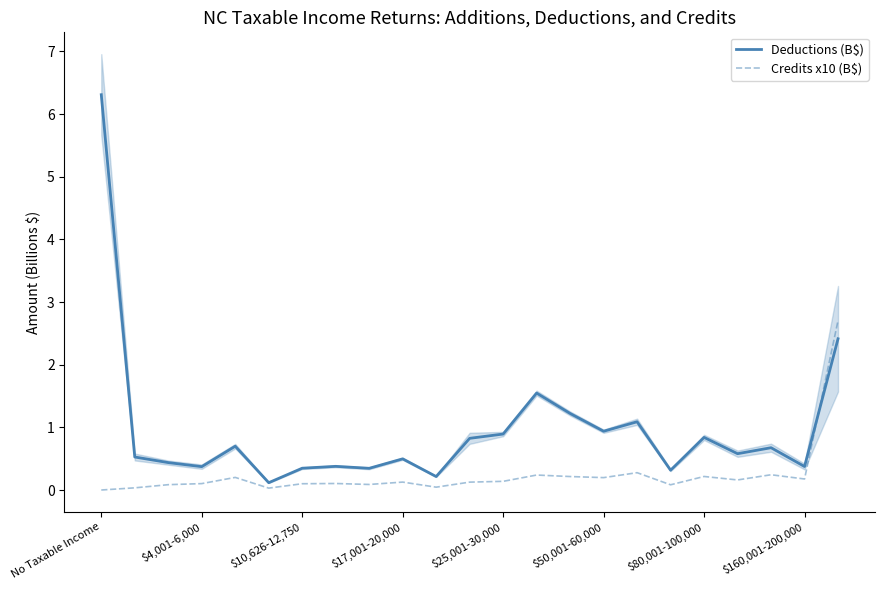

Read the Credits x10 (B$) value at 13.

0.2